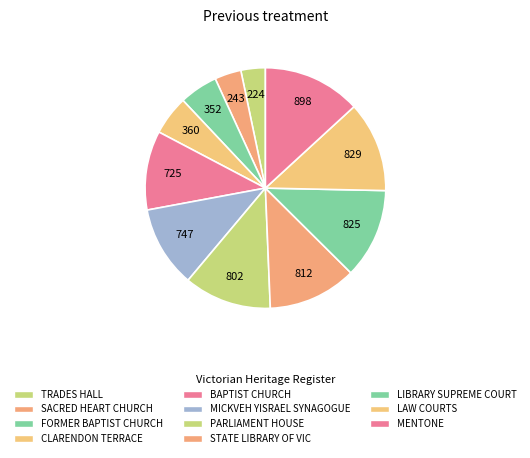

To the nearest percent, what is the difference between the largest and smallest slice percentages?

10%